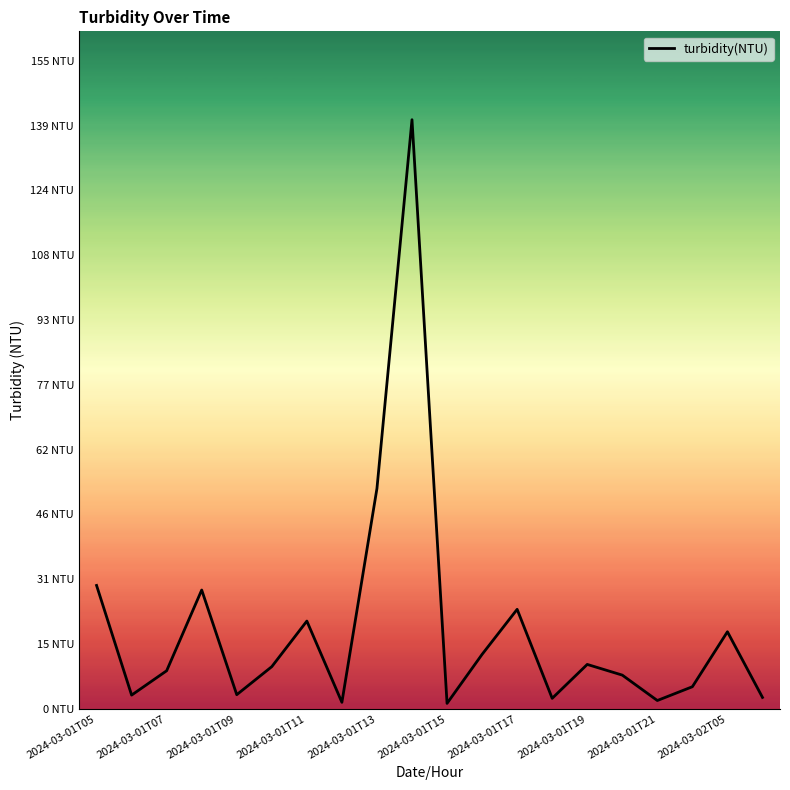

Does the chart have visible grid lines?

No